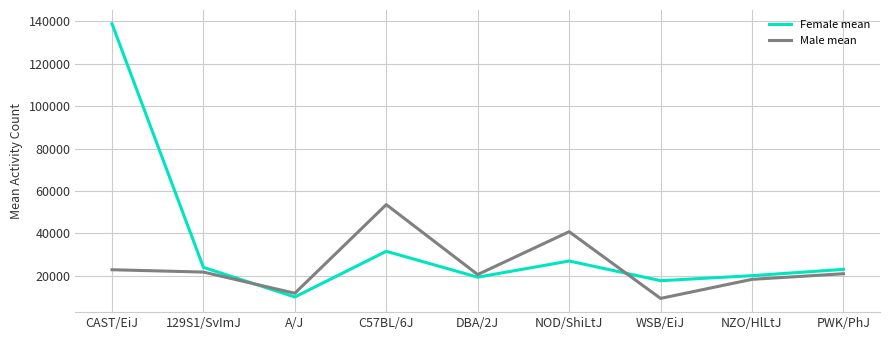

List the series in order of their peak value, highest first.

Female mean, Male mean